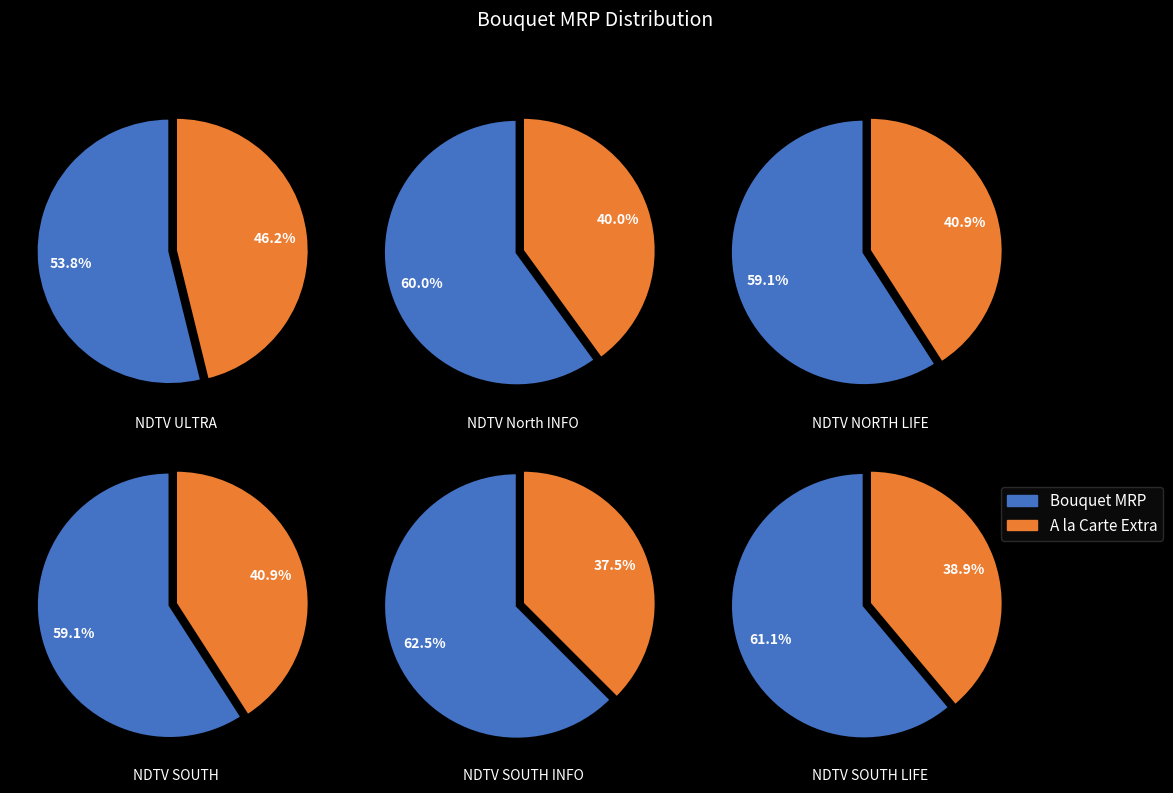

Combined, what portion of the pie is NDTV North INFO and NDTV ULTRA?

35.6%